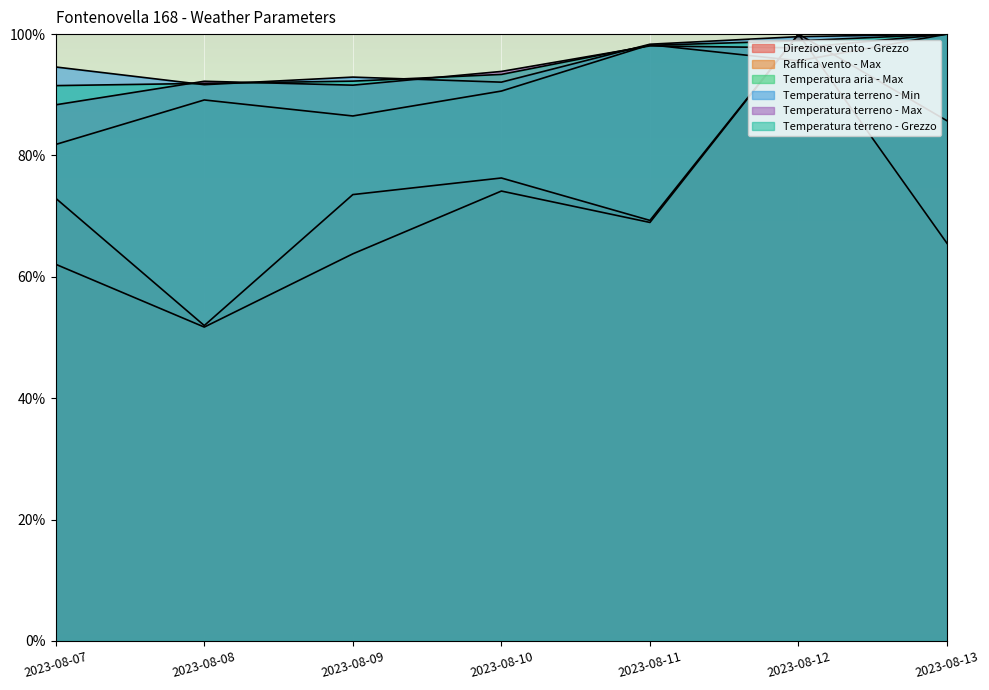

Reading right to left, list all the values displayed in this chart.

Direzione vento - Grezzo: 85.7	100.0	69.3	76.3	73.6	52.0	72.9
Raffica vento - Max: 65.5	100.0	69.0	74.1	63.8	51.7	62.1
Temperatura aria - Max: 100.0	95.6	98.2	90.6	86.5	89.1	81.8
Temperatura terreno - Min: 100.0	99.6	98.3	92.1	92.9	91.7	94.6
Temperatura terreno - Max: 100.0	97.7	98.1	93.9	91.6	92.2	88.3
Temperatura terreno - Grezzo: 100.0	98.9	98.2	93.4	92.3	91.9	91.5